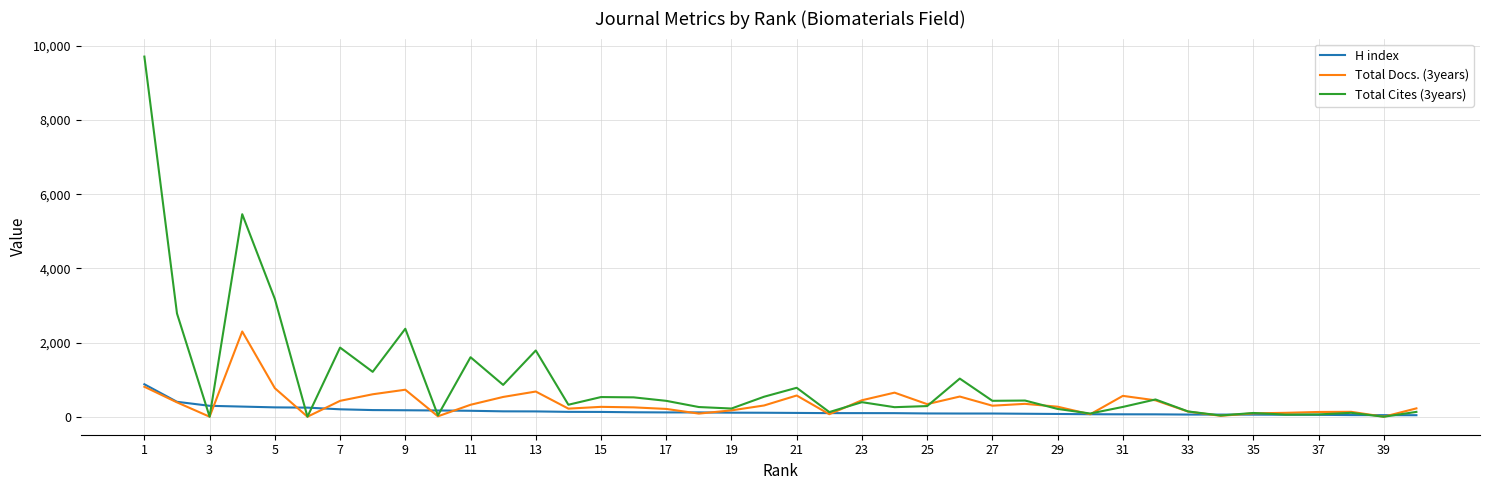

What is the difference between the maximum and minimum values in the H index series?

834